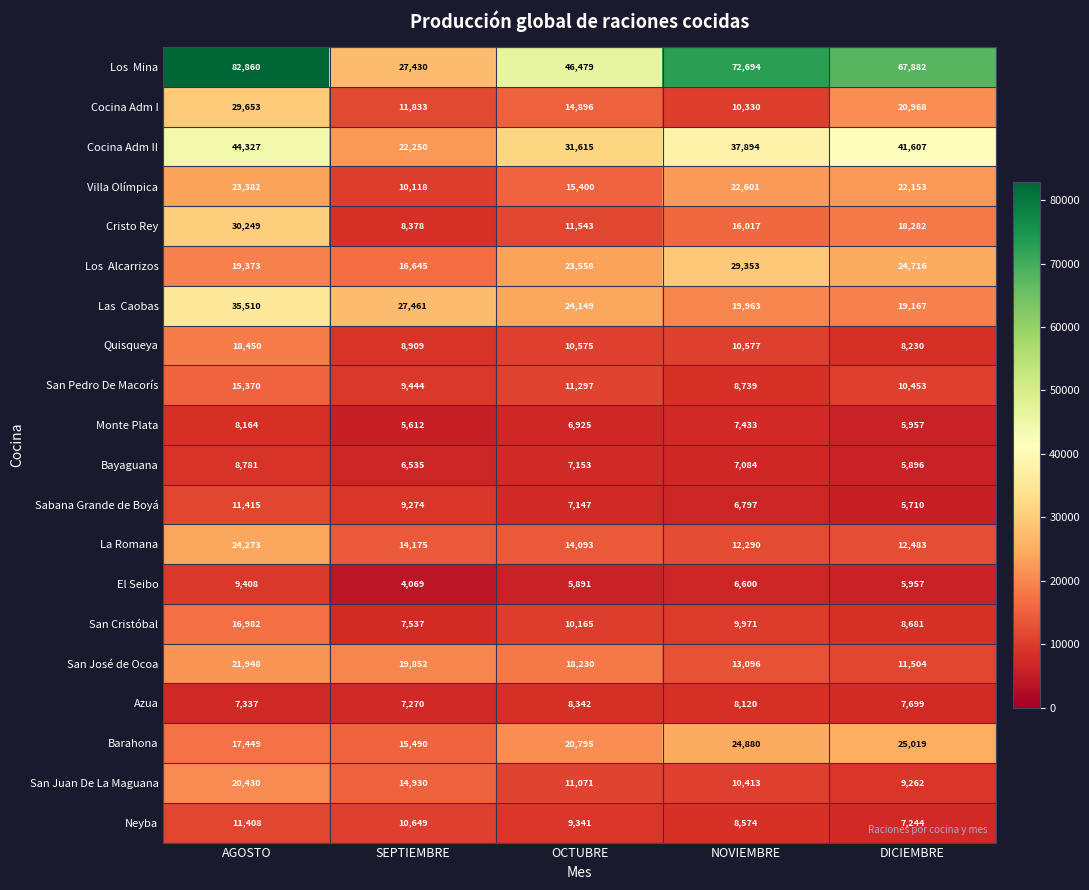

What is the smallest value displayed?

4069